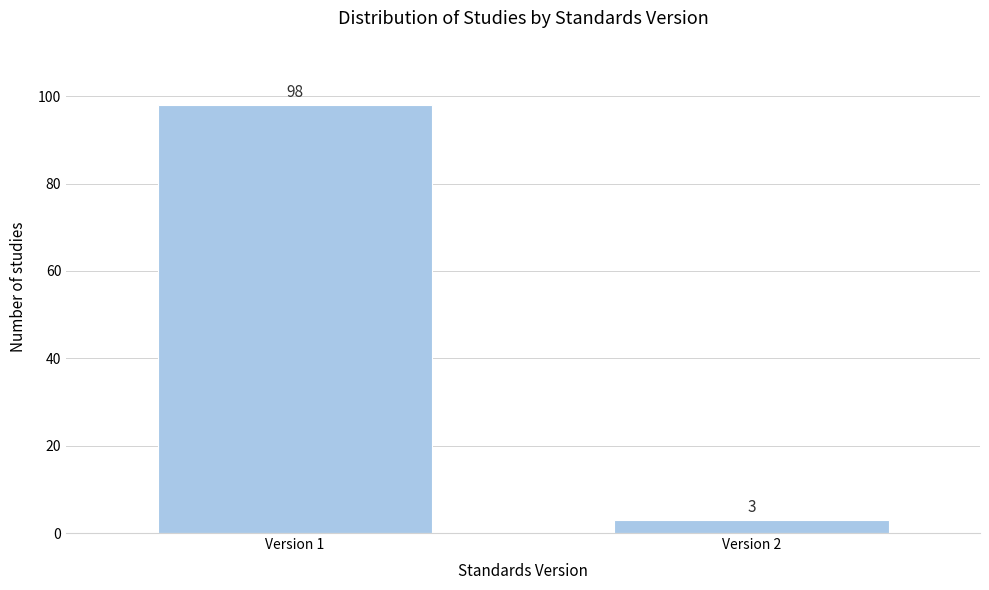

Reading left to right, list all the values displayed in this chart.

98	3